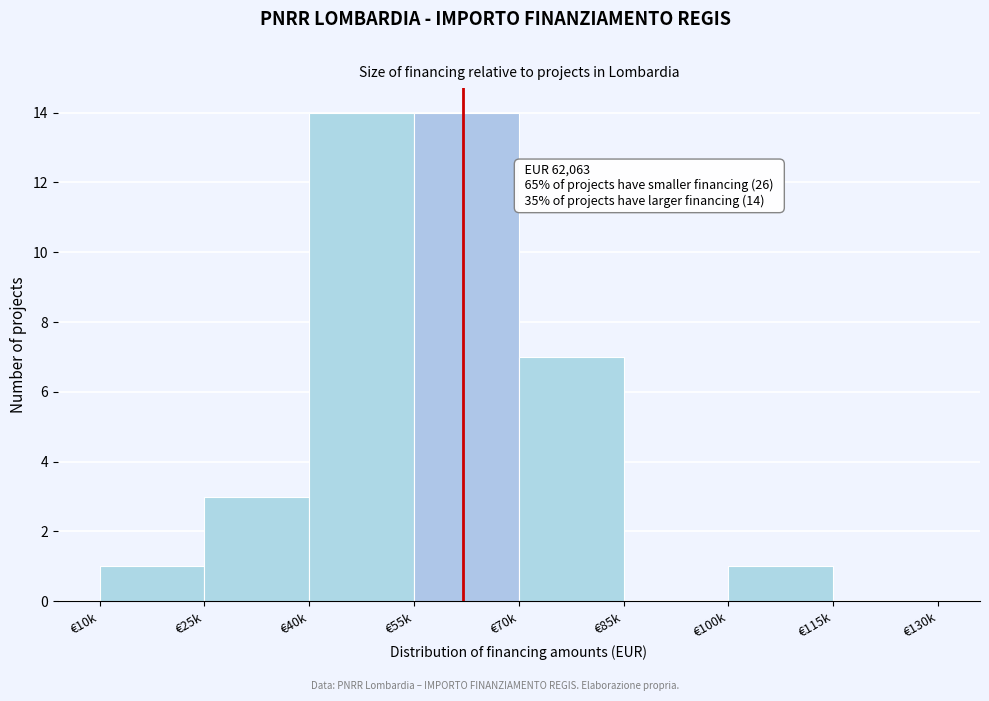

Reading left to right, extract all data points from this chart.

€10k=1	€25k=3	€40k=14	€55k=14	€70k=7	€85k=0	€100k=1	€115k=0